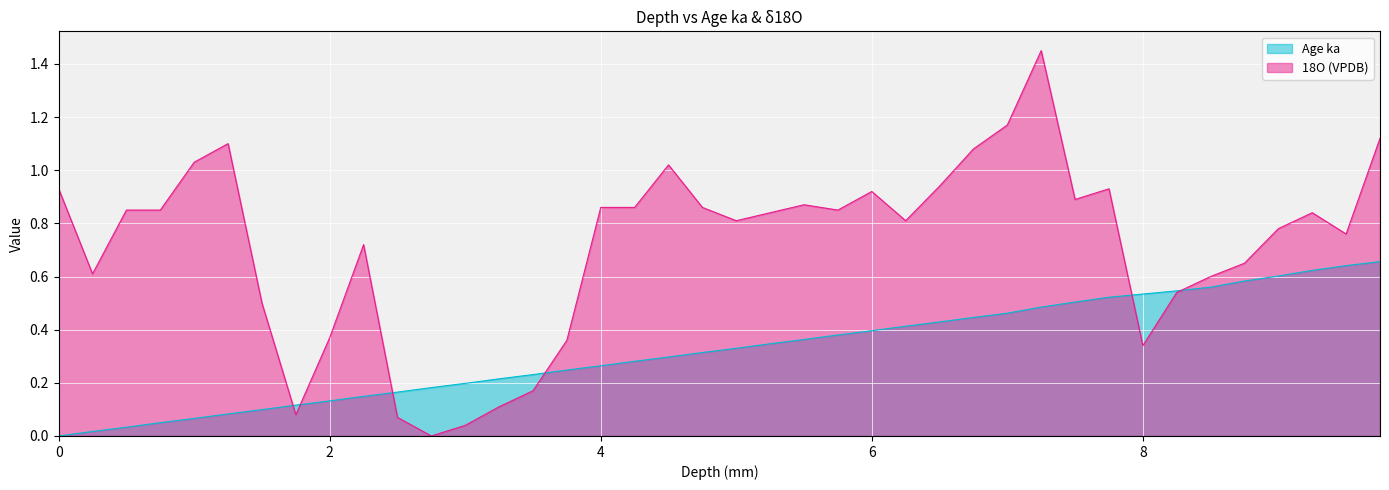

The value of 18O (VPDB) at 0.5 is 0.8. True or false?

True